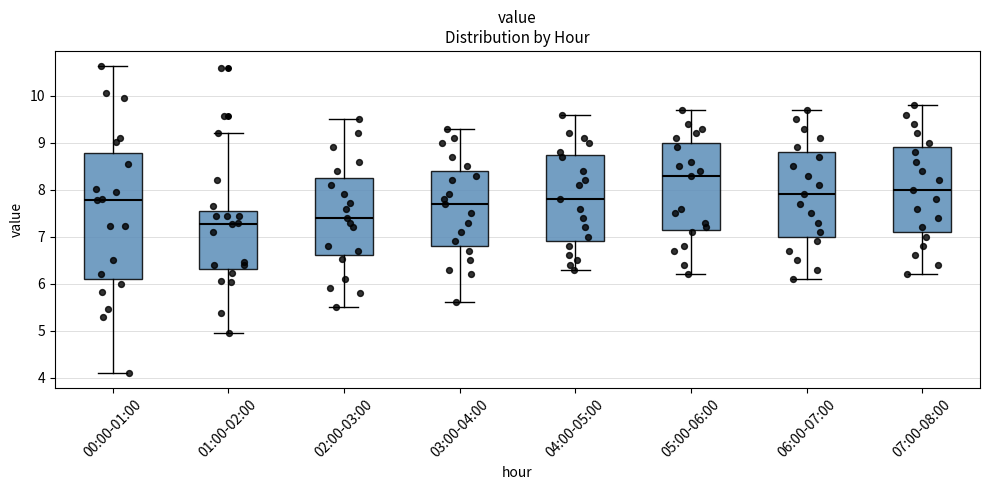

Which box has the lowest median line?

01:00-02:00